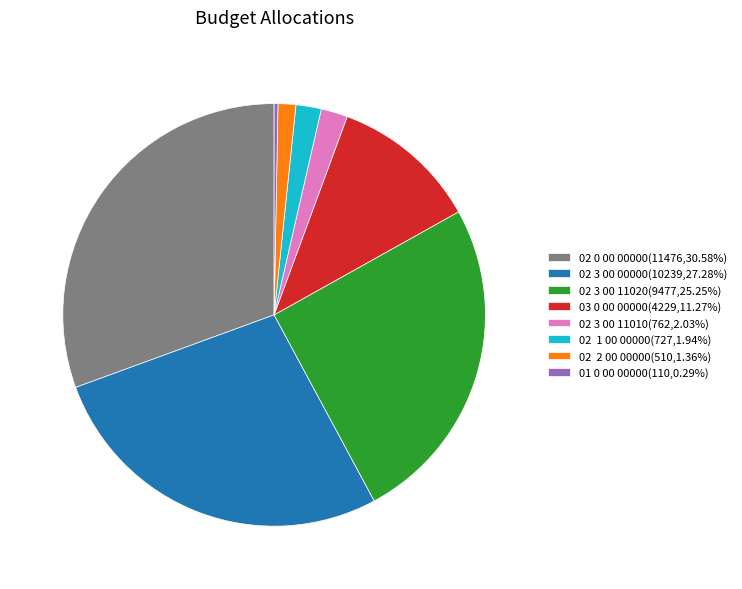

Does 02 1 00 00000(727,1.94%) account for over 50% of the chart?

No